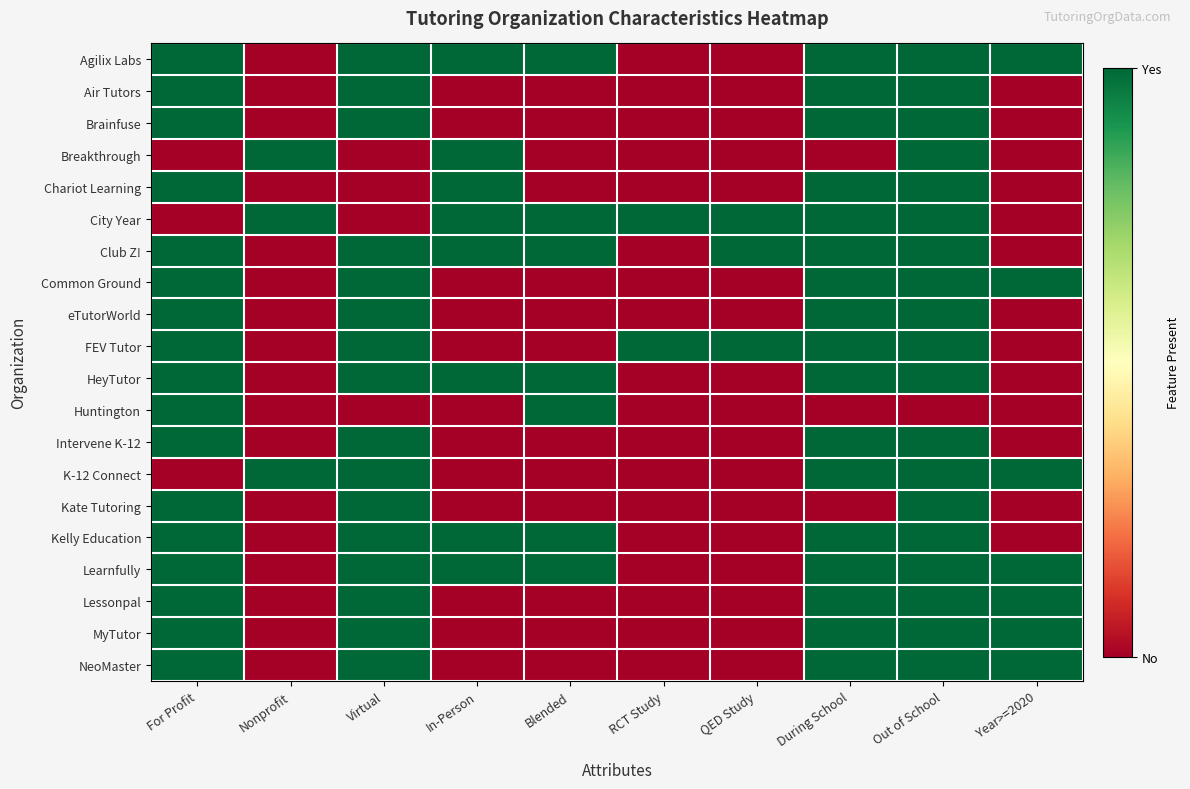

Reading right to left, list all the values displayed in this chart.

Agilix Labs: Year>=2020=1	Out of School=1	During School=1	QED Study=0	RCT Study=0	Blended=1	In-Person=1	Virtual=1	Nonprofit=0	For Profit=1
Air Tutors: Year>=2020=0	Out of School=1	During School=1	QED Study=0	RCT Study=0	Blended=0	In-Person=0	Virtual=1	Nonprofit=0	For Profit=1
Brainfuse: Year>=2020=0	Out of School=1	During School=1	QED Study=0	RCT Study=0	Blended=0	In-Person=0	Virtual=1	Nonprofit=0	For Profit=1
Breakthrough: Year>=2020=0	Out of School=1	During School=0	QED Study=0	RCT Study=0	Blended=0	In-Person=1	Virtual=0	Nonprofit=1	For Profit=0
Chariot Learning: Year>=2020=0	Out of School=1	During School=1	QED Study=0	RCT Study=0	Blended=0	In-Person=1	Virtual=0	Nonprofit=0	For Profit=1
City Year: Year>=2020=0	Out of School=1	During School=1	QED Study=1	RCT Study=1	Blended=1	In-Person=1	Virtual=0	Nonprofit=1	For Profit=0
Club Z!: Year>=2020=0	Out of School=1	During School=1	QED Study=1	RCT Study=0	Blended=1	In-Person=1	Virtual=1	Nonprofit=0	For Profit=1
Common Ground: Year>=2020=1	Out of School=1	During School=1	QED Study=0	RCT Study=0	Blended=0	In-Person=0	Virtual=1	Nonprofit=0	For Profit=1
eTutorWorld: Year>=2020=0	Out of School=1	During School=1	QED Study=0	RCT Study=0	Blended=0	In-Person=0	Virtual=1	Nonprofit=0	For Profit=1
FEV Tutor: Year>=2020=0	Out of School=1	During School=1	QED Study=1	RCT Study=1	Blended=0	In-Person=0	Virtual=1	Nonprofit=0	For Profit=1
HeyTutor: Year>=2020=0	Out of School=1	During School=1	QED Study=0	RCT Study=0	Blended=1	In-Person=1	Virtual=1	Nonprofit=0	For Profit=1
Huntington: Year>=2020=0	Out of School=0	During School=0	QED Study=0	RCT Study=0	Blended=1	In-Person=0	Virtual=0	Nonprofit=0	For Profit=1
Intervene K-12: Year>=2020=0	Out of School=1	During School=1	QED Study=0	RCT Study=0	Blended=0	In-Person=0	Virtual=1	Nonprofit=0	For Profit=1
K-12 Connect: Year>=2020=1	Out of School=1	During School=1	QED Study=0	RCT Study=0	Blended=0	In-Person=0	Virtual=1	Nonprofit=1	For Profit=0
Kate Tutoring: Year>=2020=0	Out of School=1	During School=0	QED Study=0	RCT Study=0	Blended=0	In-Person=0	Virtual=1	Nonprofit=0	For Profit=1
Kelly Education: Year>=2020=0	Out of School=1	During School=1	QED Study=0	RCT Study=0	Blended=1	In-Person=1	Virtual=1	Nonprofit=0	For Profit=1
Learnfully: Year>=2020=1	Out of School=1	During School=1	QED Study=0	RCT Study=0	Blended=1	In-Person=1	Virtual=1	Nonprofit=0	For Profit=1
Lessonpal: Year>=2020=1	Out of School=1	During School=1	QED Study=0	RCT Study=0	Blended=0	In-Person=0	Virtual=1	Nonprofit=0	For Profit=1
MyTutor: Year>=2020=1	Out of School=1	During School=1	QED Study=0	RCT Study=0	Blended=0	In-Person=0	Virtual=1	Nonprofit=0	For Profit=1
NeoMaster: Year>=2020=1	Out of School=1	During School=1	QED Study=0	RCT Study=0	Blended=0	In-Person=0	Virtual=1	Nonprofit=0	For Profit=1